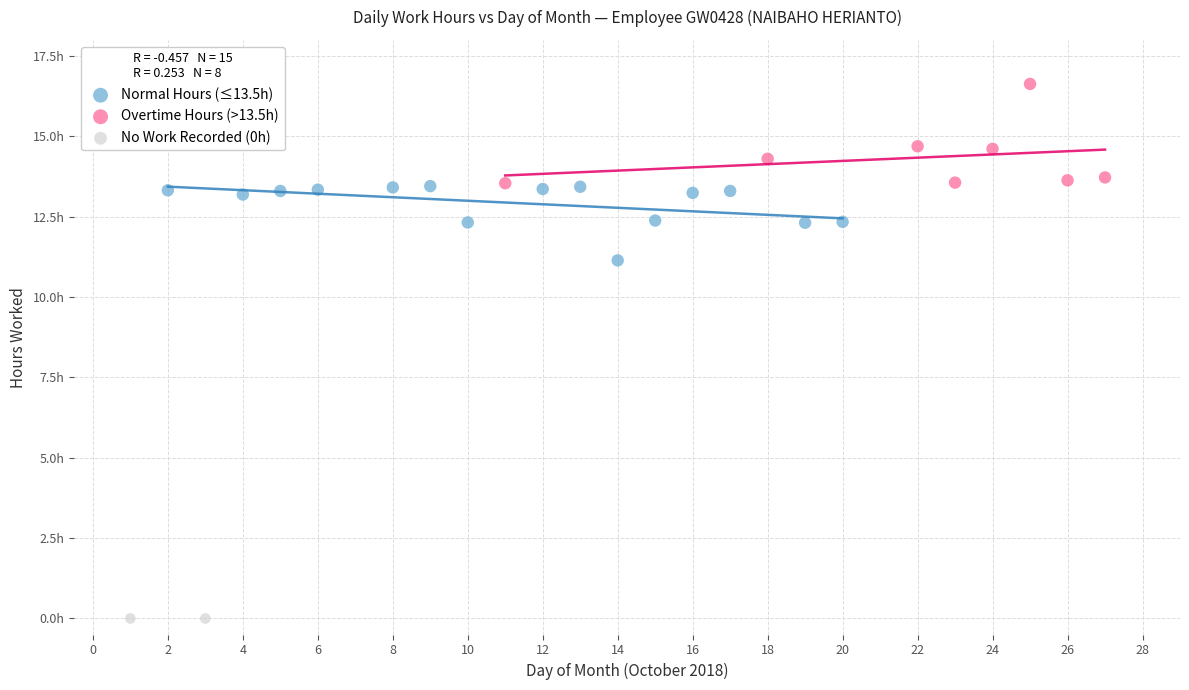

Which series contains the lowest Y value?

No Work Recorded (0h)